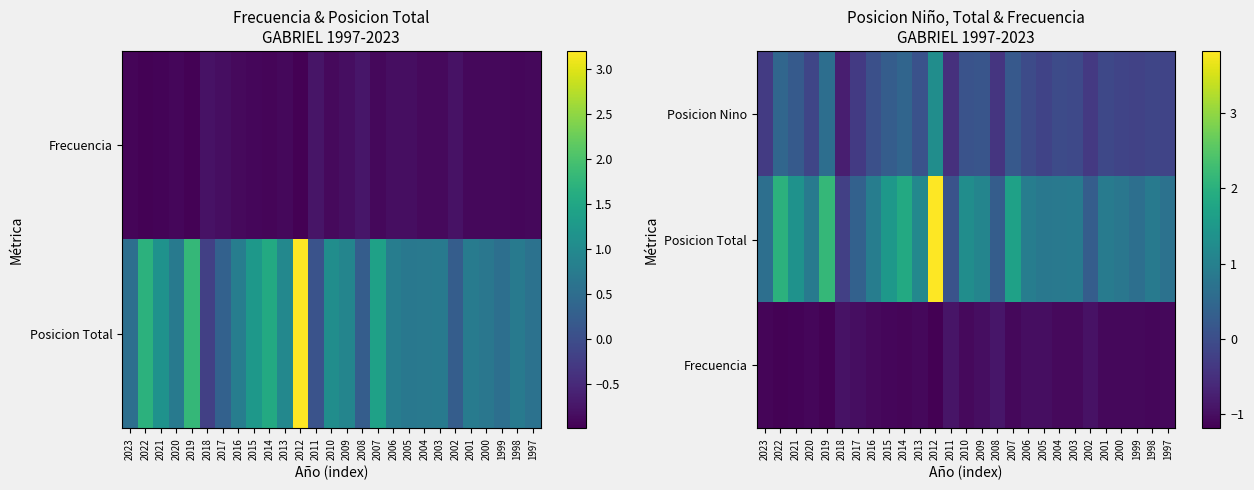

At which label does Posicion Nino reach its peak?

2012